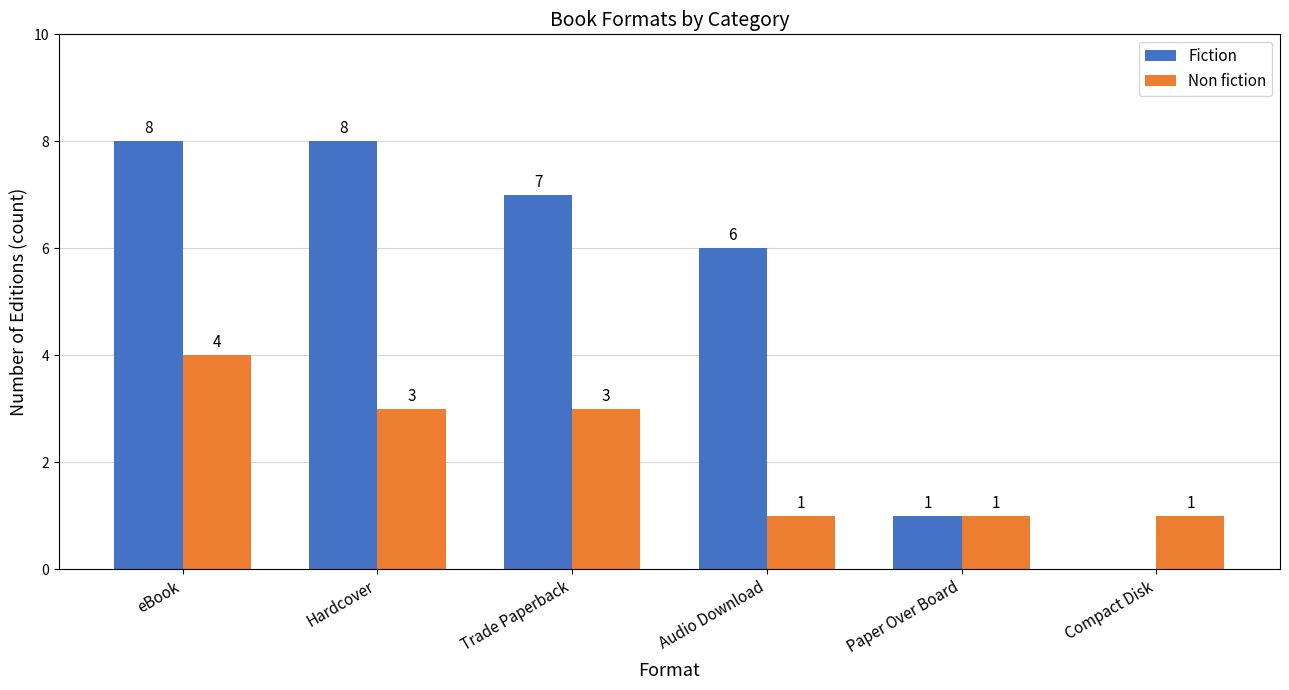

What is the spread (max minus min) of values at Compact Disk?

1